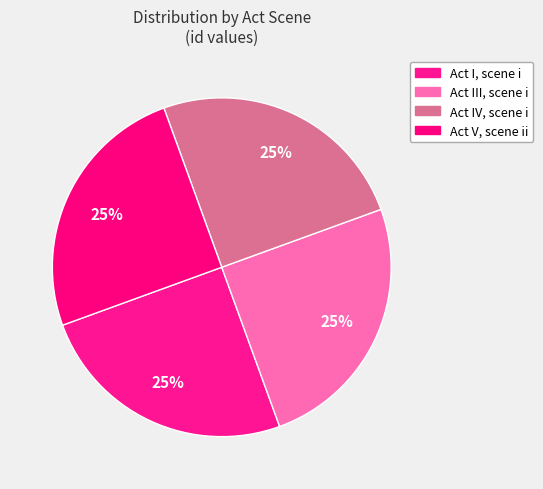

To the nearest percent, what is the average slice percentage?

25%